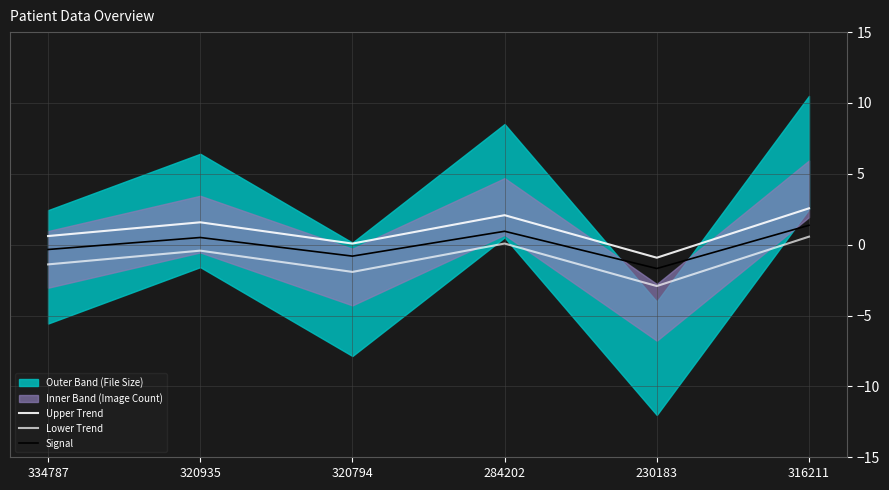

At which category does Signal reach its first local peak?

320935